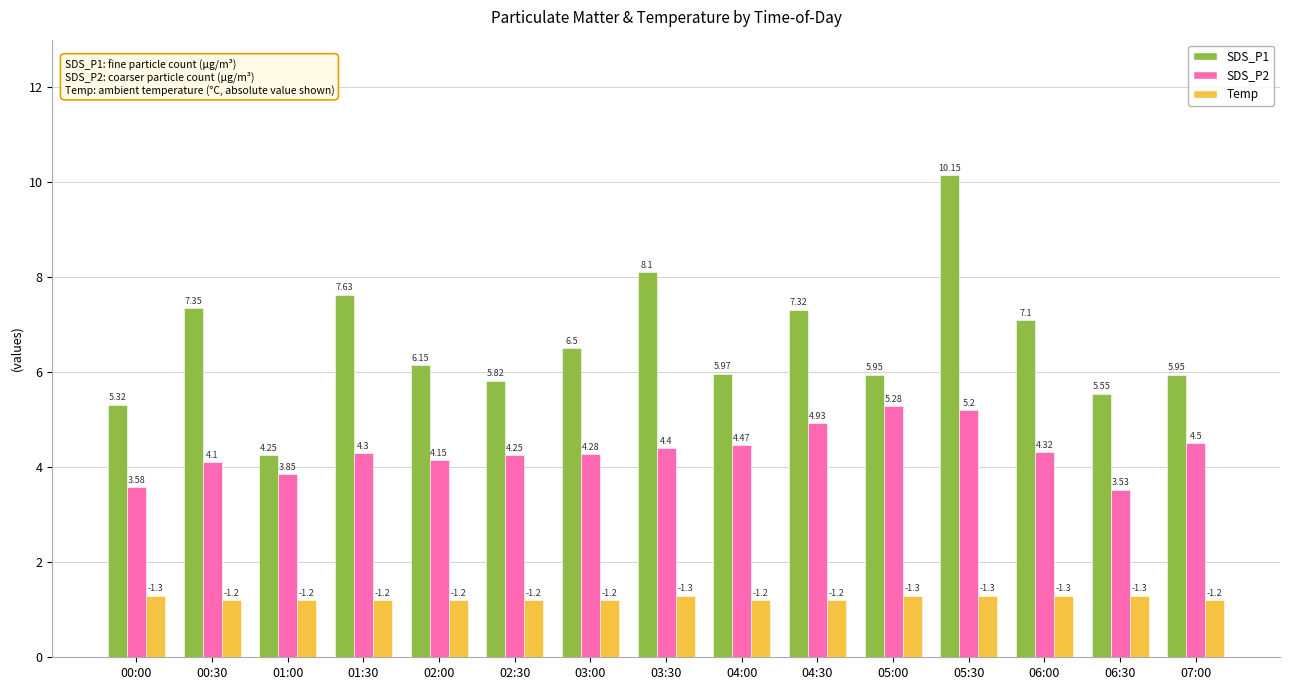

List the labels in order of SDS_P2 value, smallest first.

06:30, 00:00, 01:00, 00:30, 02:00, 02:30, 03:00, 01:30, 06:00, 03:30, 04:00, 07:00, 04:30, 05:30, 05:00